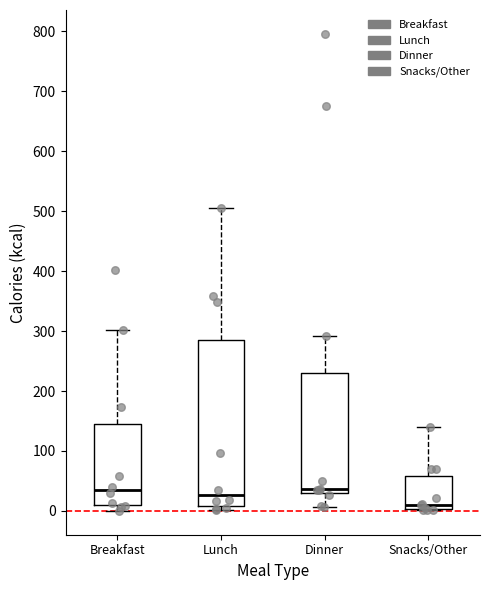

Where does the lower whisker of the box for Breakfast end on the y-axis? The values are not printed on the chart, so give them approximately, as read against the axis.

0